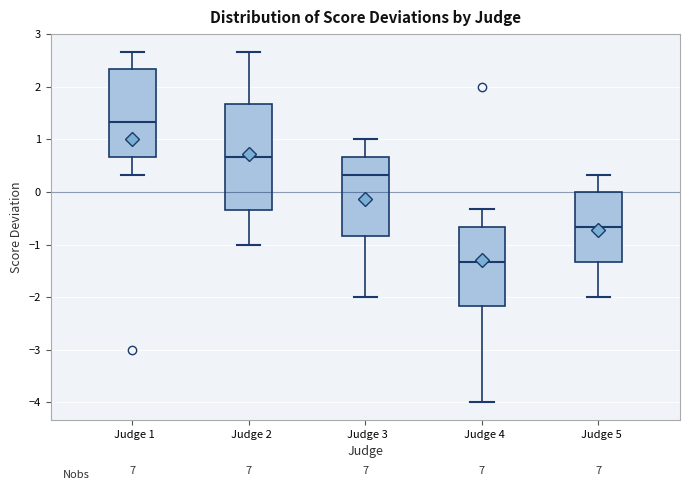

Reading left to right, transcribe this box plot: for each box, give where its median line is, the range the box spans, and where its two whiskers end, as read against the y-axis. The values are not printed on the chart, so give them approximately, as read against the axis.

Judge 1: median 1.3, box 0.7 to 2.3, whiskers 0.3 to 2.7
Judge 2: median 0.7, box -0.3 to 1.7, whiskers -1.0 to 2.7
Judge 3: median 0.3, box -0.8 to 0.7, whiskers -2.0 to 1.0
Judge 4: median -1.3, box -2.2 to -0.7, whiskers -4.0 to -0.3
Judge 5: median -0.7, box -1.3 to 0.0, whiskers -2.0 to 0.3